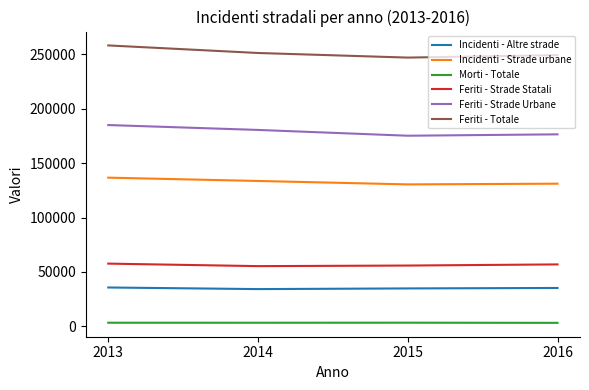

What is the sum of all Incidenti - Strade urbane values?

531793